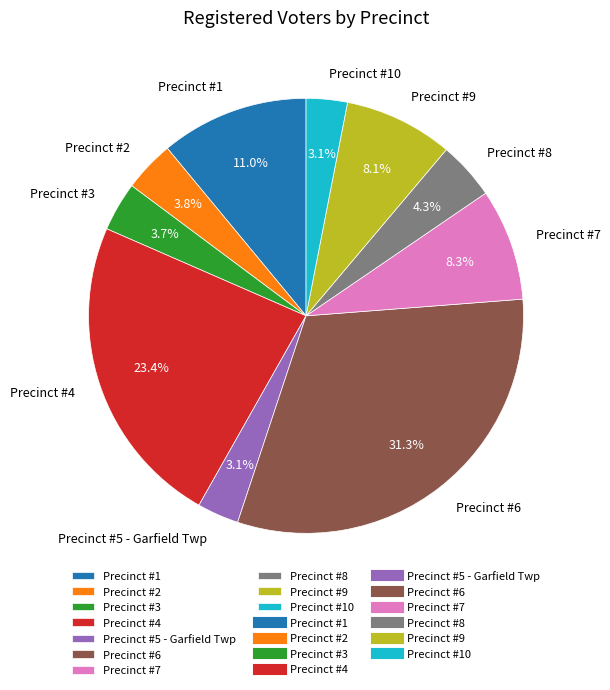

Does Precinct #2 account for over 50% of the chart?

No